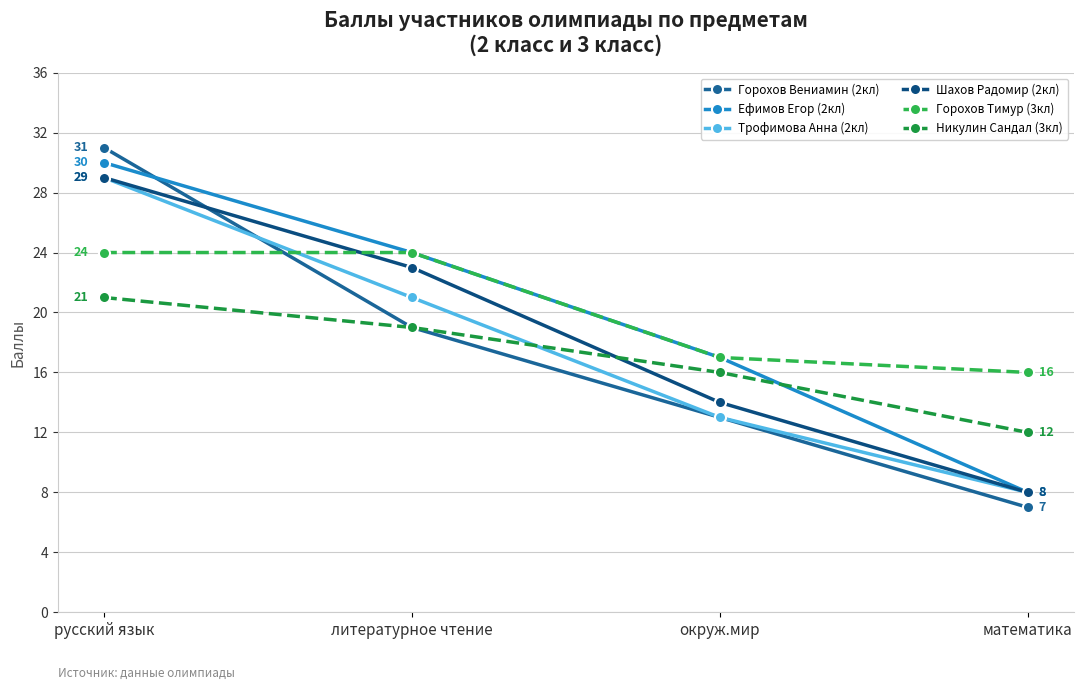

True or false: Никулин Сандал (3кл) has a value of 16 at окруж.мир.

True